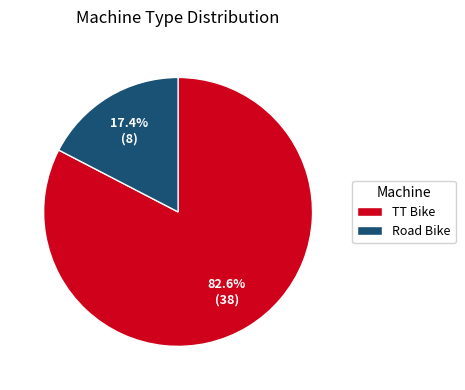

Count the number of slices in the pie.

2